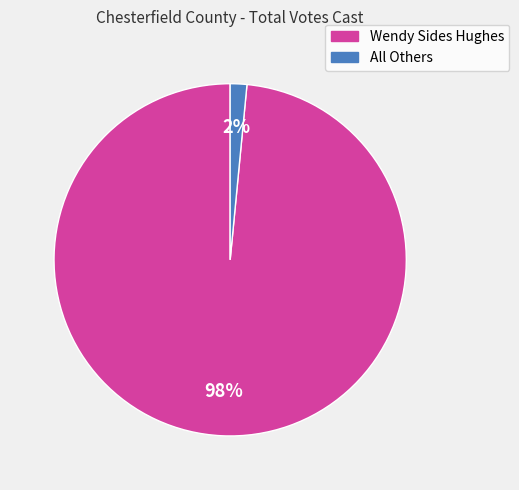

Which slice is the smallest?

All Others